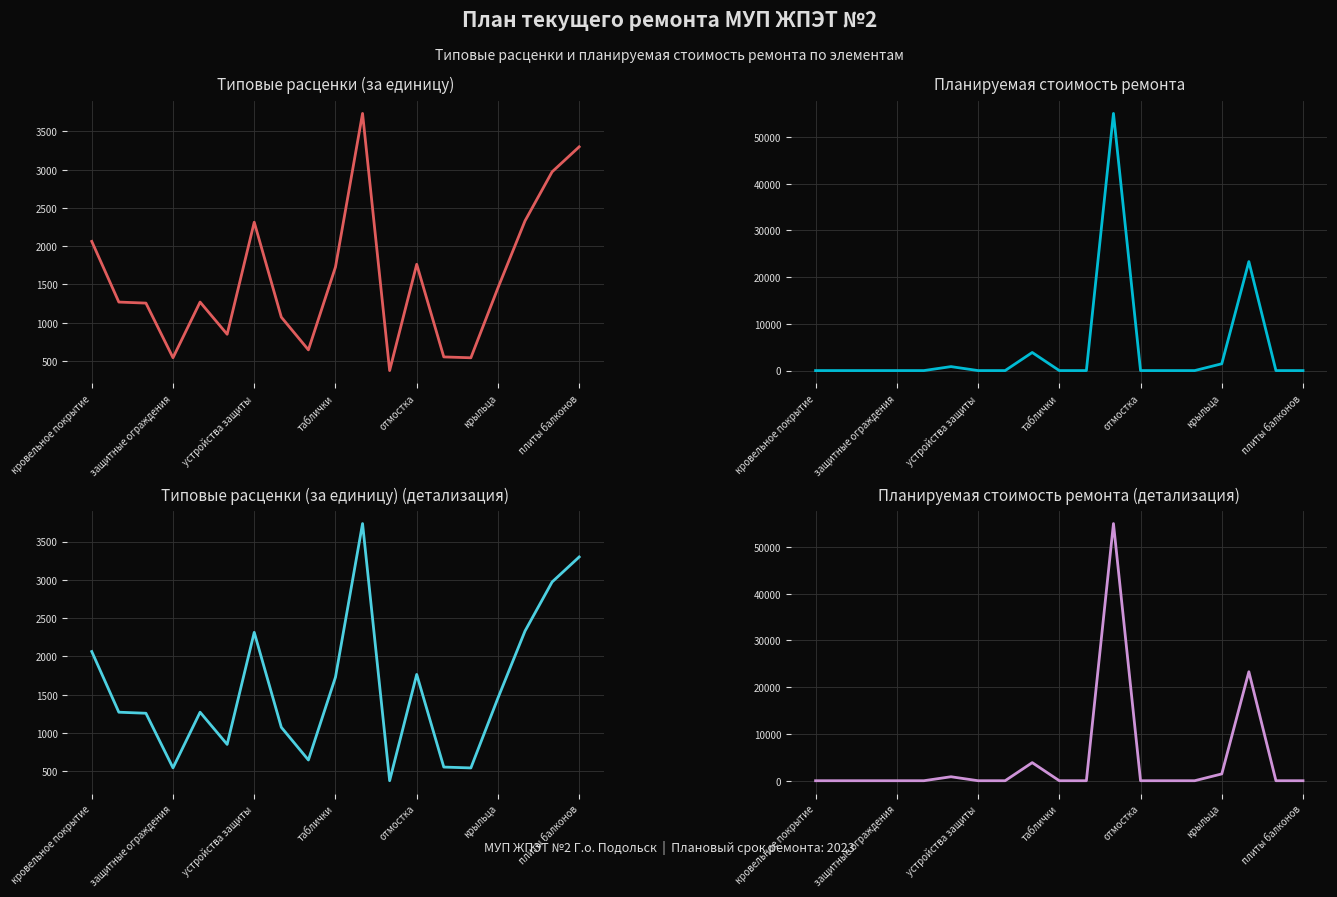

What is the difference between the highest and lowest values at 14?

541.4